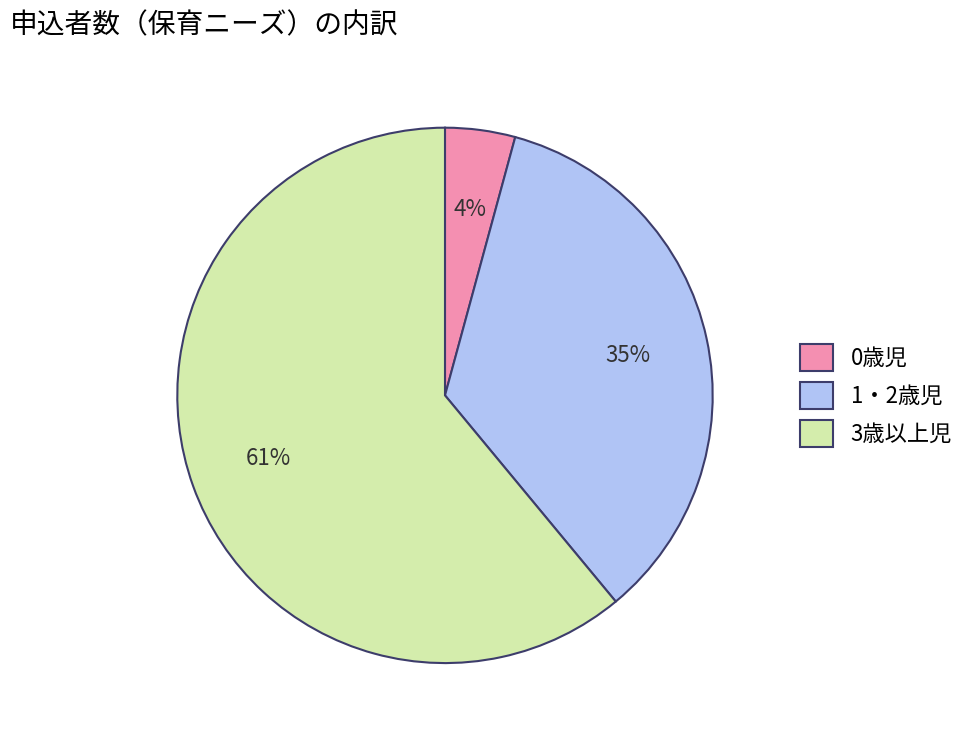

To the nearest percent, what percentage of the pie is 3歳以上児?

61%